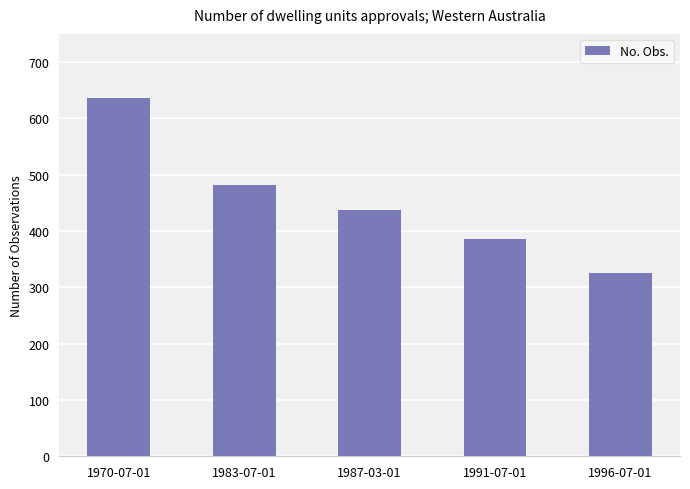

What is the average value?

453